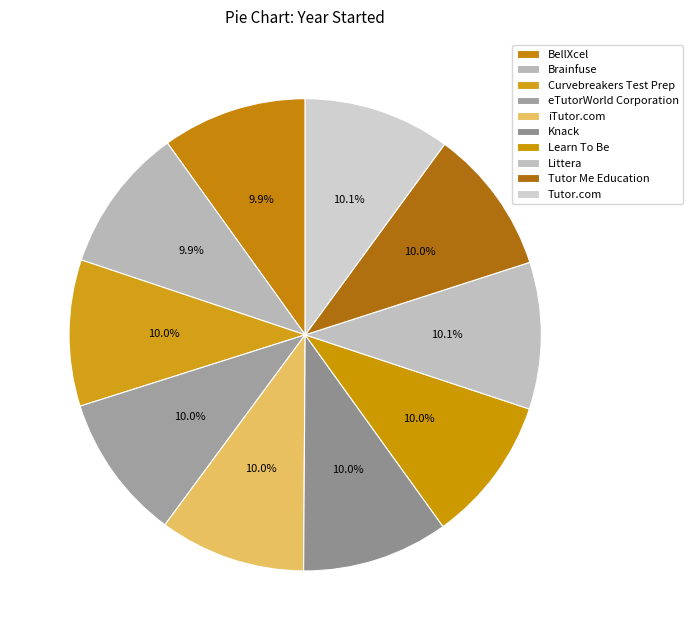

Does any single category account for the majority?

No